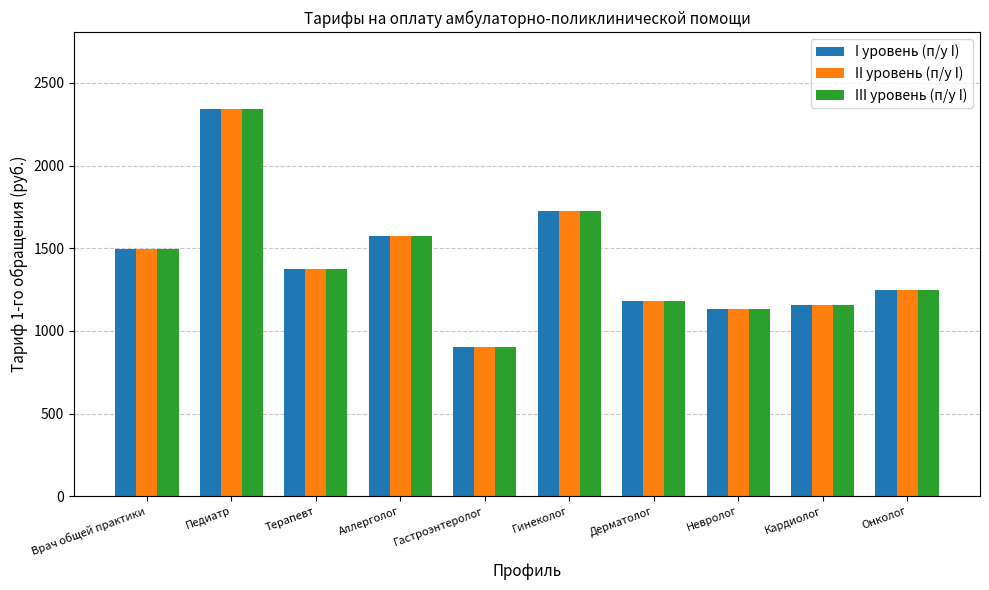

What is the greatest value displayed?

2339.6